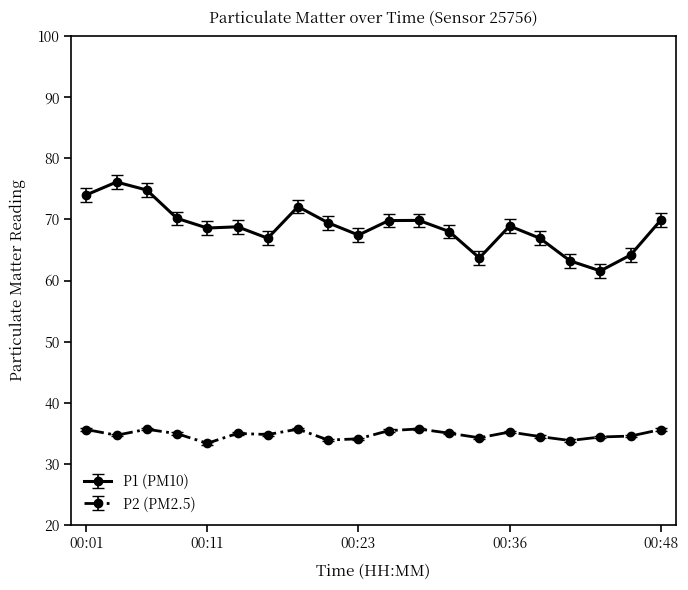

What is the average value of the P2 (PM2.5) series?

34.8